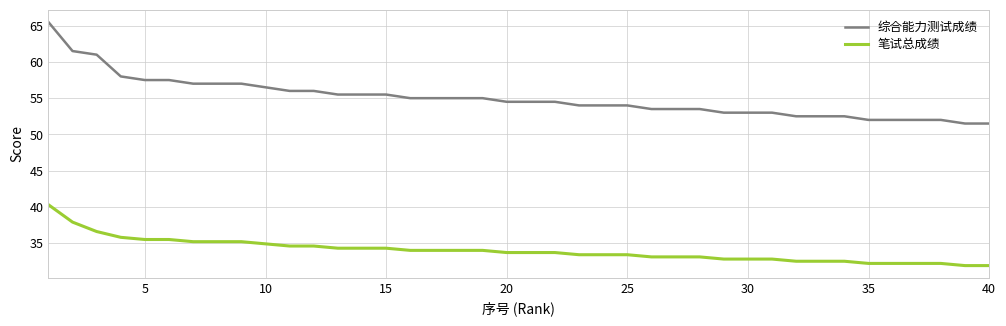

Rank the series by their maximum value, from lowest to highest.

笔试总成绩, 综合能力测试成绩